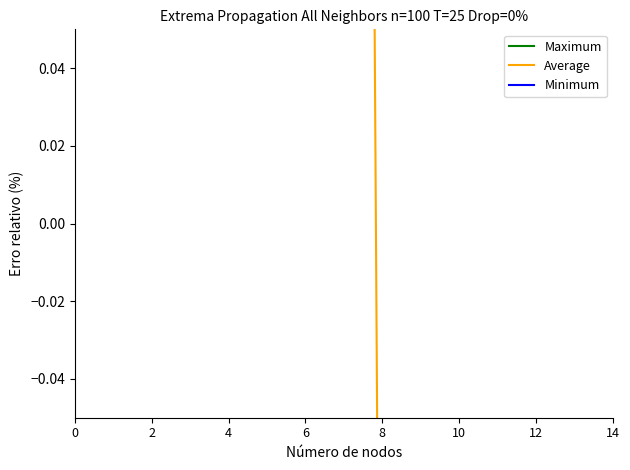

The Maximum series shows 12.2 at 14. True or false?

True